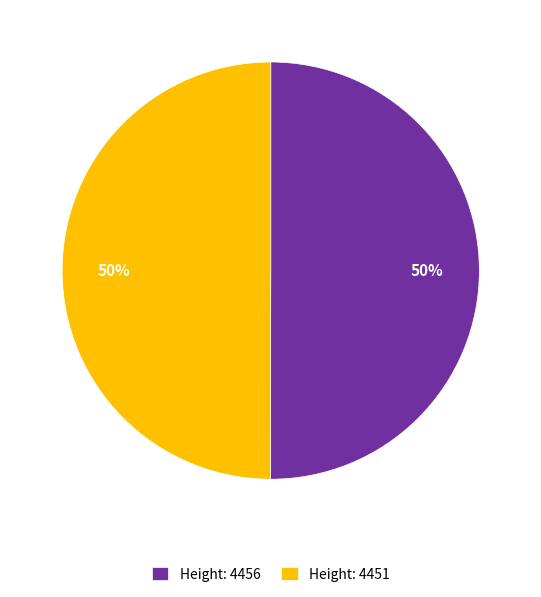

What is the ratio of the value at Height: 4456 to the value at Height: 4451?

1.0